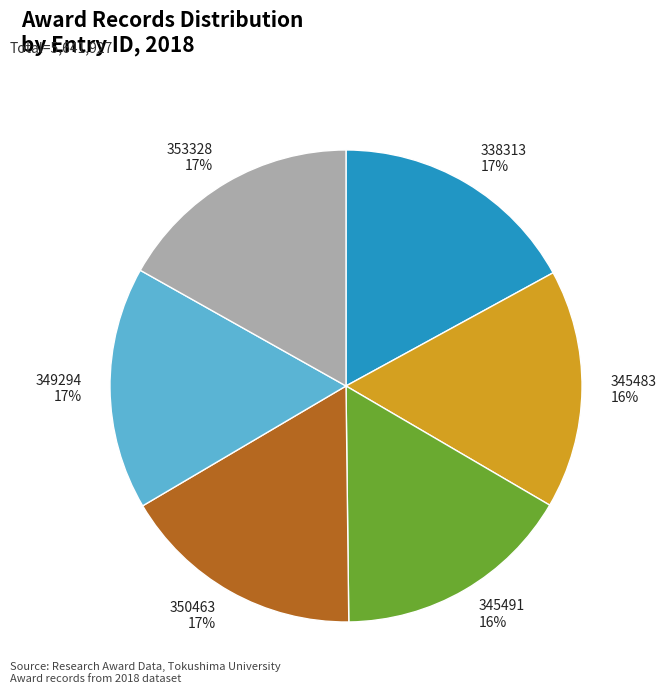

How many slices are in this pie chart?

6